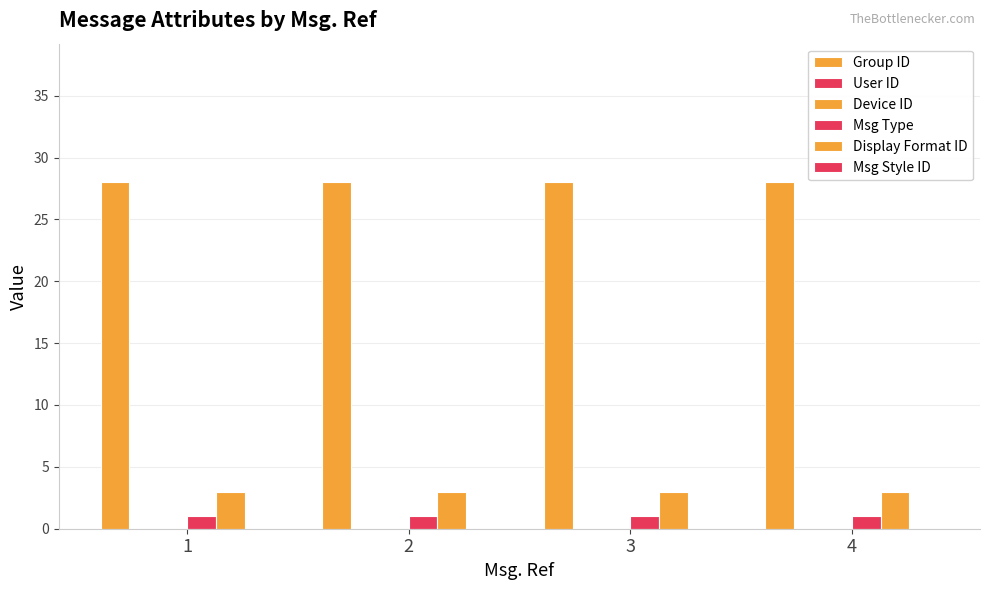

Is the value of Device ID at 3 greater than the value of Group ID at 4?

No